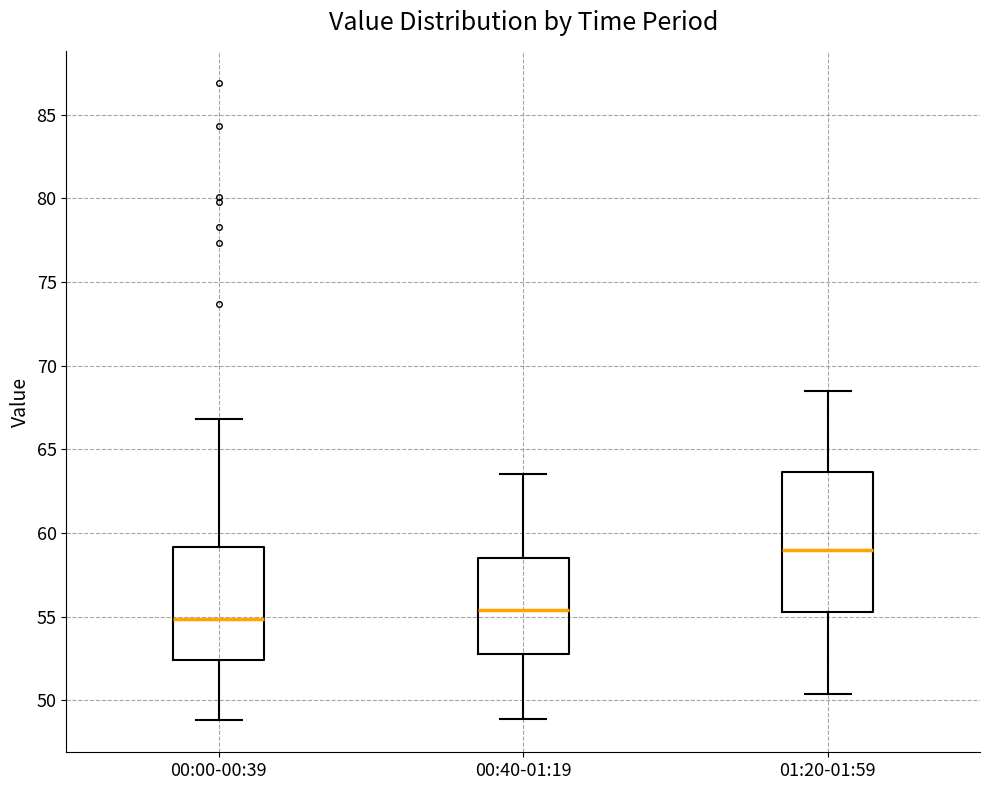

Which box's median line is the lowest?

00:00-00:39